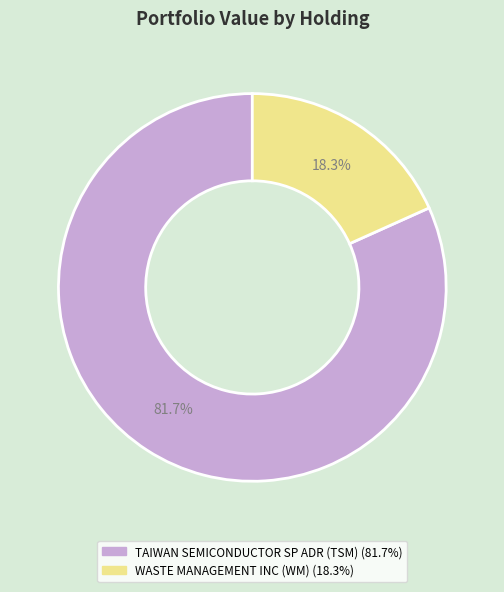

Rank the categories by value from lowest to highest.

WASTE MANAGEMENT INC (WM), TAIWAN SEMICONDUCTOR SP ADR (TSM)